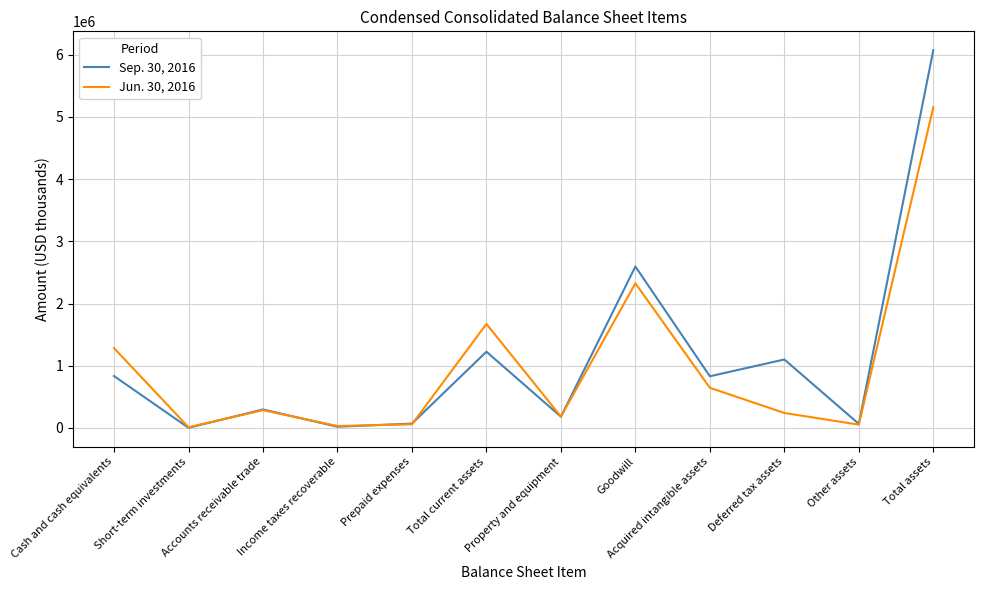

Is the value of Jun. 30, 2016 at Cash and cash equivalents greater than the value of Sep. 30, 2016 at Short-term investments?

Yes